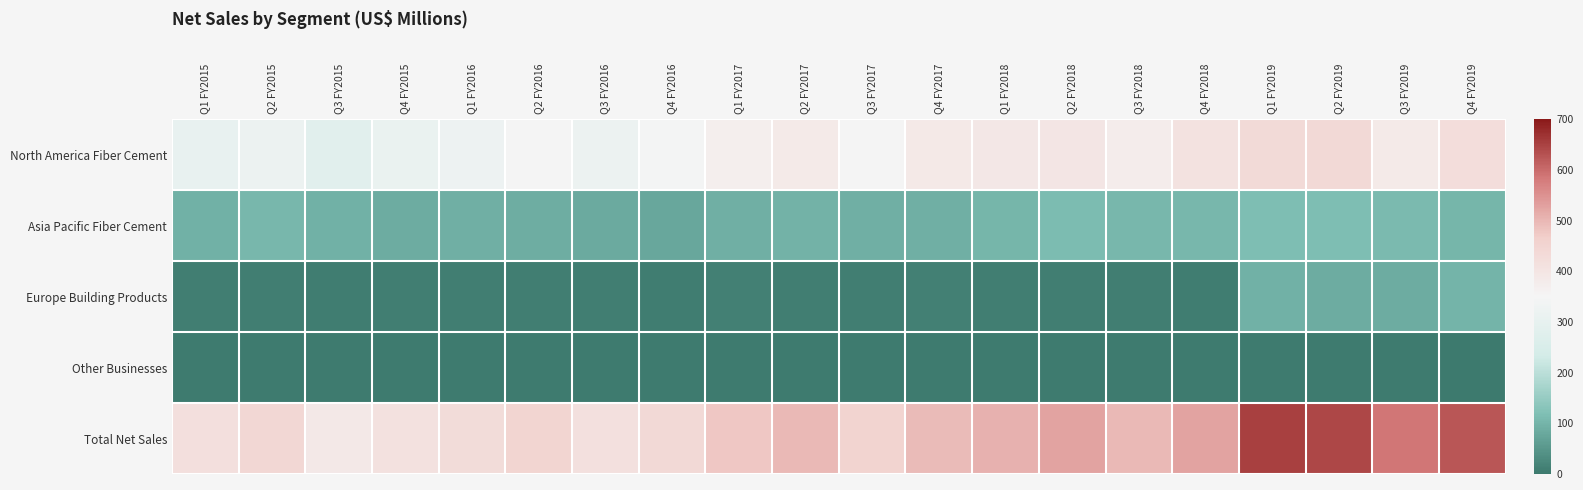

Reading left to right, list all the values displayed in this chart.

North America Fiber Cement: Q1 FY2015=308.2	Q2 FY2015=321.6	Q3 FY2015=283.1	Q4 FY2015=311.8	Q1 FY2016=322.9	Q2 FY2016=348.3	Q3 FY2016=318.0	Q4 FY2016=345.8	Q1 FY2017=370.3	Q2 FY2017=384.5	Q3 FY2017=350.9	Q4 FY2017=387.7	Q1 FY2018=393.1	Q2 FY2018=398.1	Q3 FY2018=376.8	Q4 FY2018=410.1	Q1 FY2019=433.8	Q2 FY2019=435.6	Q3 FY2019=385.5	Q4 FY2019=422.0
Asia Pacific Fiber Cement: Q1 FY2015=95.3	Q2 FY2015=105.0	Q3 FY2015=93.9	Q4 FY2015=86.2	Q1 FY2016=91.3	Q2 FY2016=88.3	Q3 FY2016=83.4	Q4 FY2016=78.9	Q1 FY2017=91.9	Q2 FY2017=96.4	Q3 FY2017=90.7	Q4 FY2017=91.6	Q1 FY2018=101.6	Q2 FY2018=113.4	Q3 FY2018=105.3	Q4 FY2018=105.1	Q1 FY2019=117.1	Q2 FY2019=117.3	Q3 FY2019=110.1	Q4 FY2019=102.3
Europe Building Products: Q1 FY2015=10.0	Q2 FY2015=10.5	Q3 FY2015=8.2	Q4 FY2015=9.3	Q1 FY2016=9.9	Q2 FY2016=10.0	Q3 FY2016=9.6	Q4 FY2016=8.0	Q1 FY2017=11.0	Q2 FY2017=10.2	Q3 FY2017=8.8	Q4 FY2017=11.2	Q1 FY2018=9.2	Q2 FY2018=10.5	Q3 FY2018=9.2	Q4 FY2018=7.4	Q1 FY2019=95.4	Q2 FY2019=87.4	Q3 FY2019=86.8	Q4 FY2019=98.7
Other Businesses: Q1 FY2015=3.3	Q2 FY2015=3.3	Q3 FY2015=3.2	Q4 FY2015=4.0	Q1 FY2016=4.2	Q2 FY2016=3.6	Q3 FY2016=2.9	Q4 FY2016=3.1	Q1 FY2017=4.5	Q2 FY2017=4.7	Q3 FY2017=3.4	Q4 FY2017=3.8	Q1 FY2018=3.8	Q2 FY2018=3.8	Q3 FY2018=3.8	Q4 FY2018=3.3	Q1 FY2019=4.7	Q2 FY2019=4.3	Q3 FY2019=3.8	Q4 FY2019=1.8
Total Net Sales: Q1 FY2015=416.8	Q2 FY2015=440.4	Q3 FY2015=388.4	Q4 FY2015=411.3	Q1 FY2016=428.3	Q2 FY2016=450.2	Q3 FY2016=413.9	Q4 FY2016=435.8	Q1 FY2017=477.7	Q2 FY2017=495.8	Q3 FY2017=453.8	Q4 FY2017=494.3	Q1 FY2018=507.7	Q2 FY2018=525.8	Q3 FY2018=495.1	Q4 FY2018=525.9	Q1 FY2019=651.0	Q2 FY2019=644.6	Q3 FY2019=586.2	Q4 FY2019=624.8